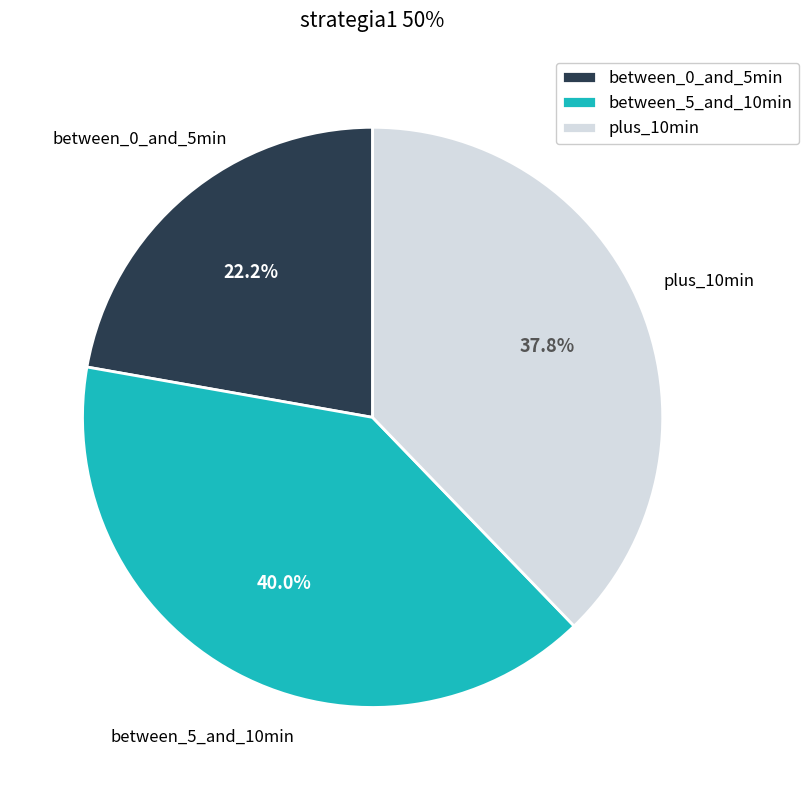

Is there any slice that represents more than half of the pie?

No